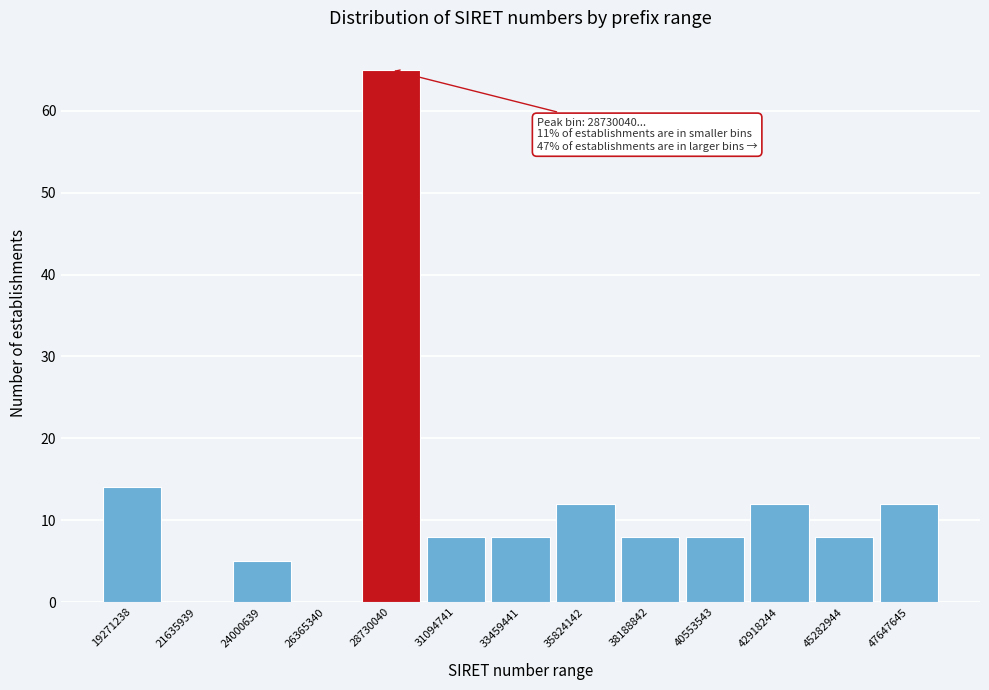

Reading left to right, extract all data points from this chart.

19271238=14	21635939=0	24000639=5	26365340=0	28730040=65	31094741=8	33459441=8	35824142=12	38188842=8	40553543=8	42918244=12	45282944=8	47647645=12